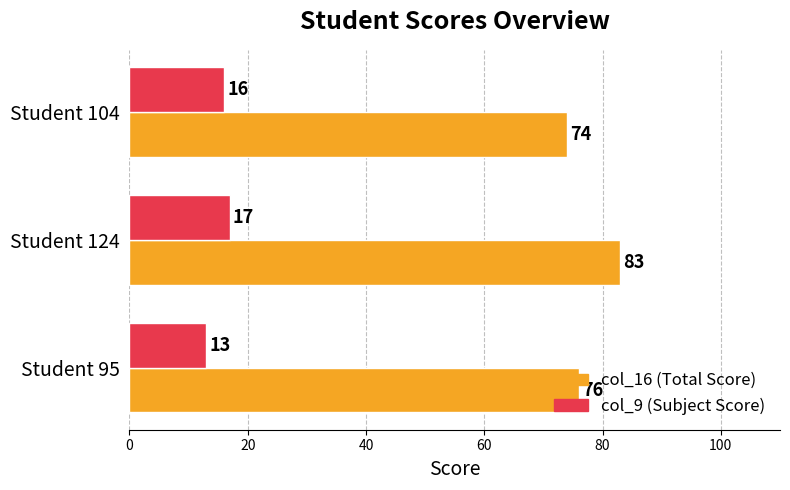

What is the maximum value shown in the chart?

83